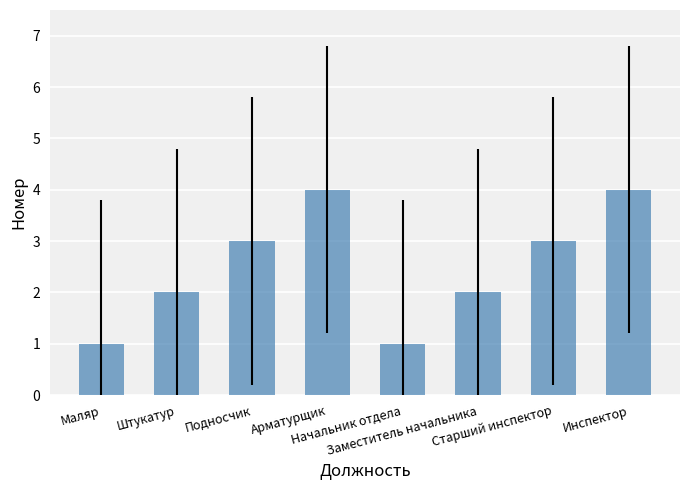

What is the value of the 6th bar from the left?

2